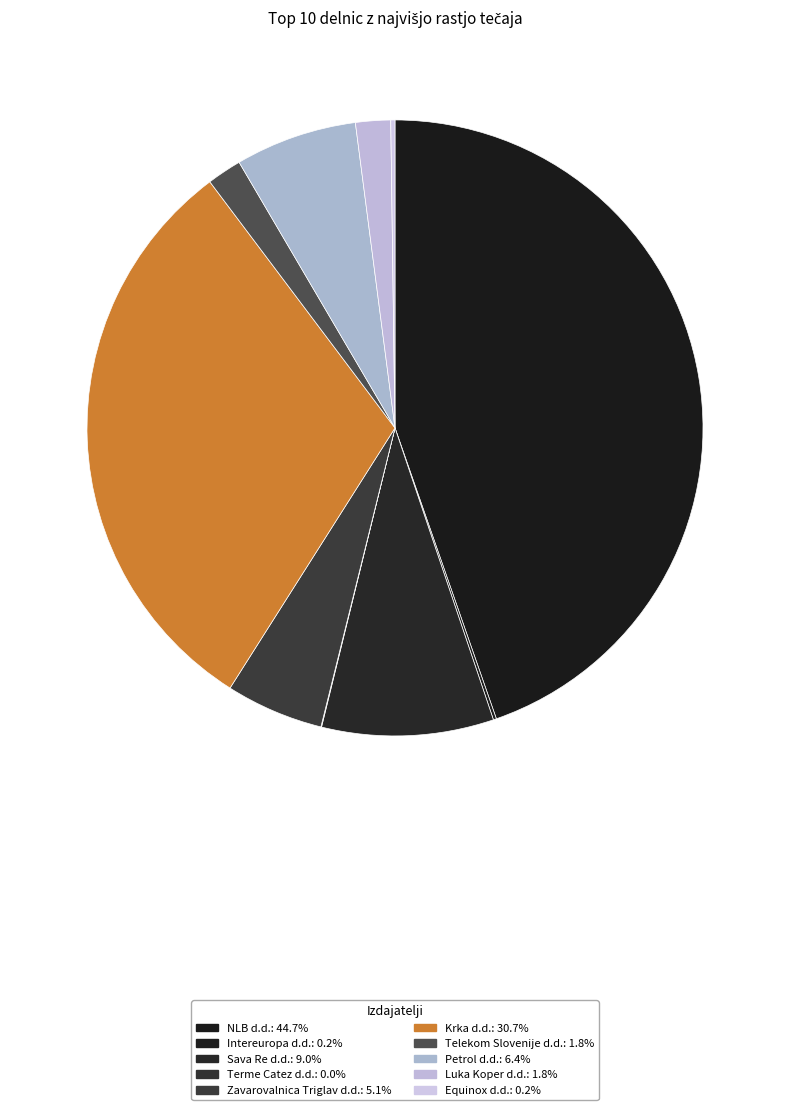

Is there a majority slice in this chart?

No